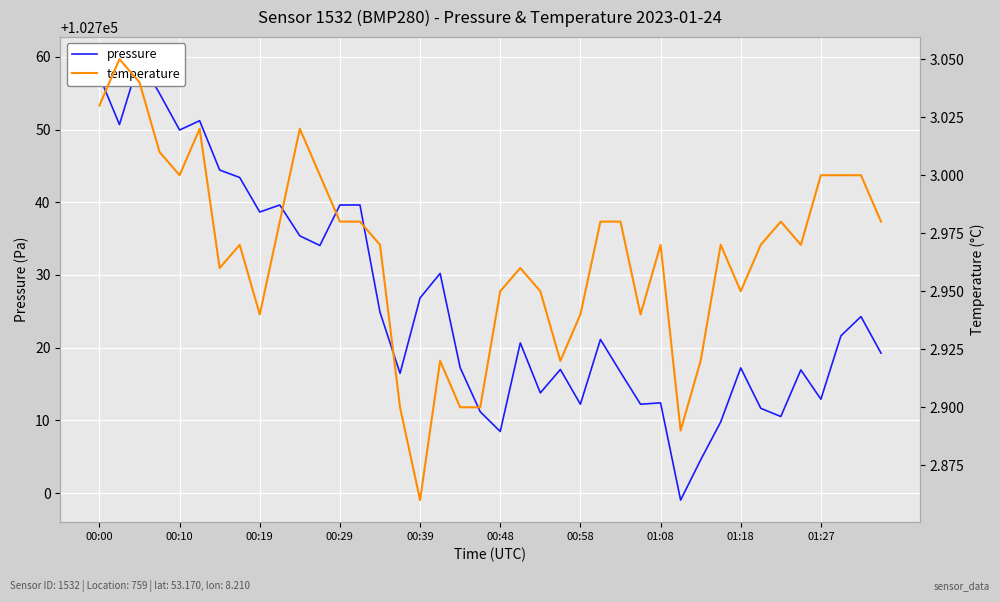

True or false: temperature and pressure intersect in this chart.

False